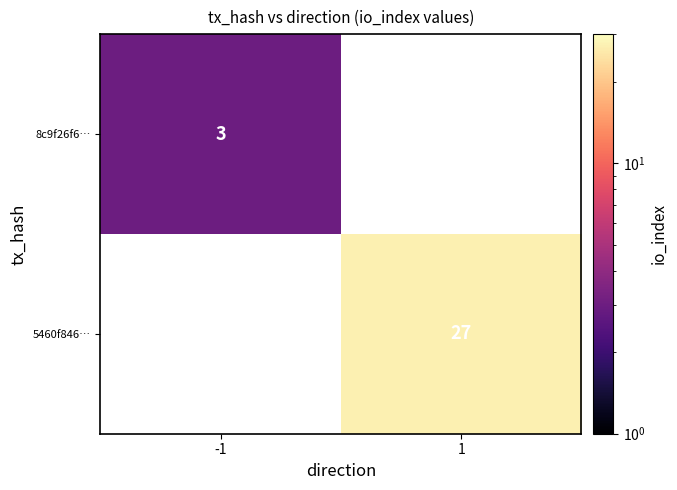

Is the value of 5460f846… at 1 greater than the value of 8c9f26f6… at -1?

Yes